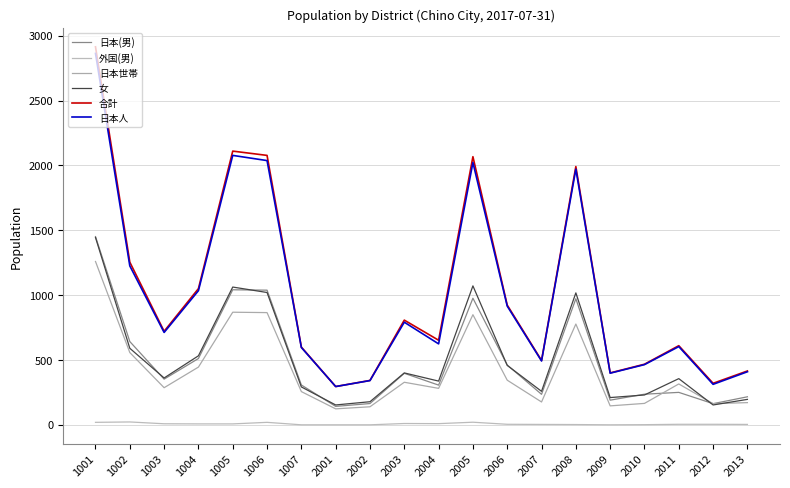

Where is the first local minimum for 日本(男)?

1003